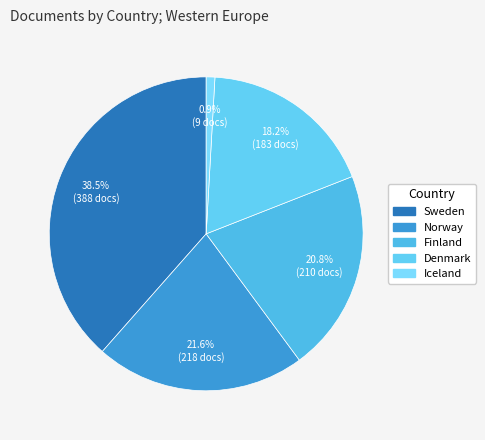

How many slices are in this pie chart?

5